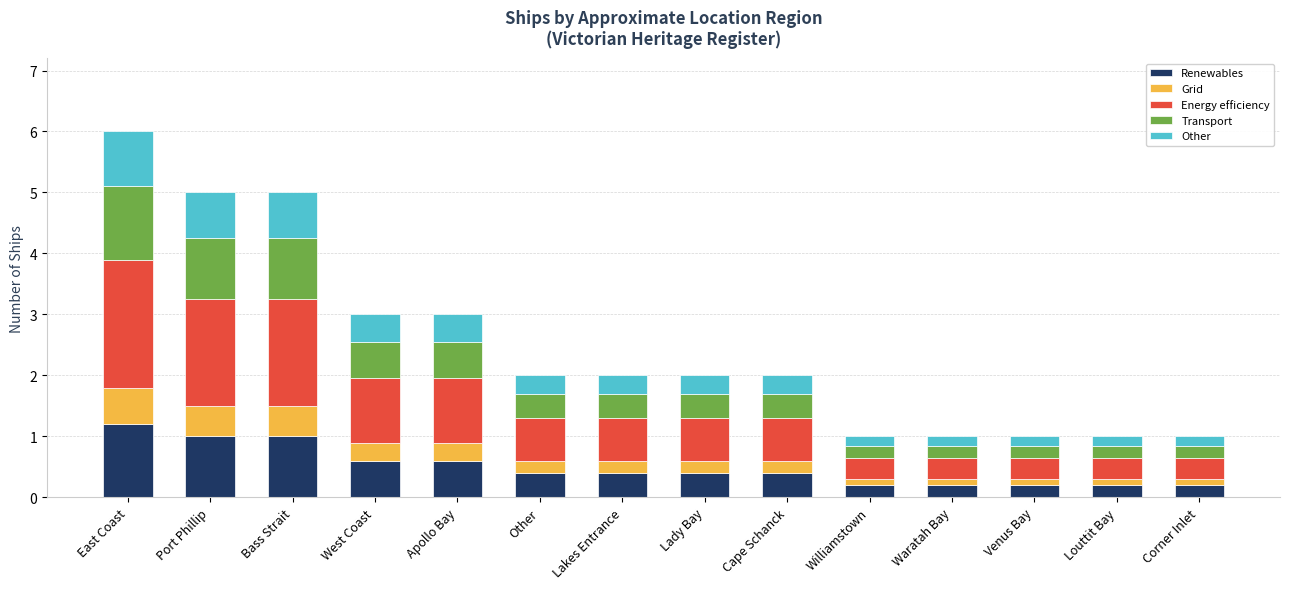

At which category is the sum across all series the highest?

East Coast